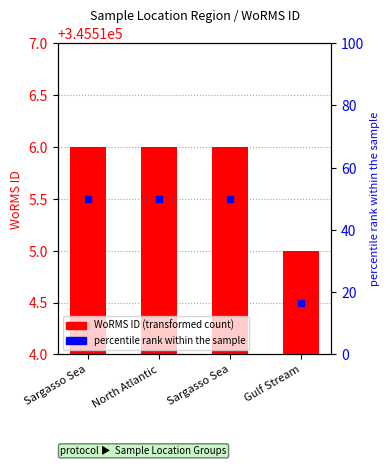

What is the value of the 3rd bar from the left?

345516